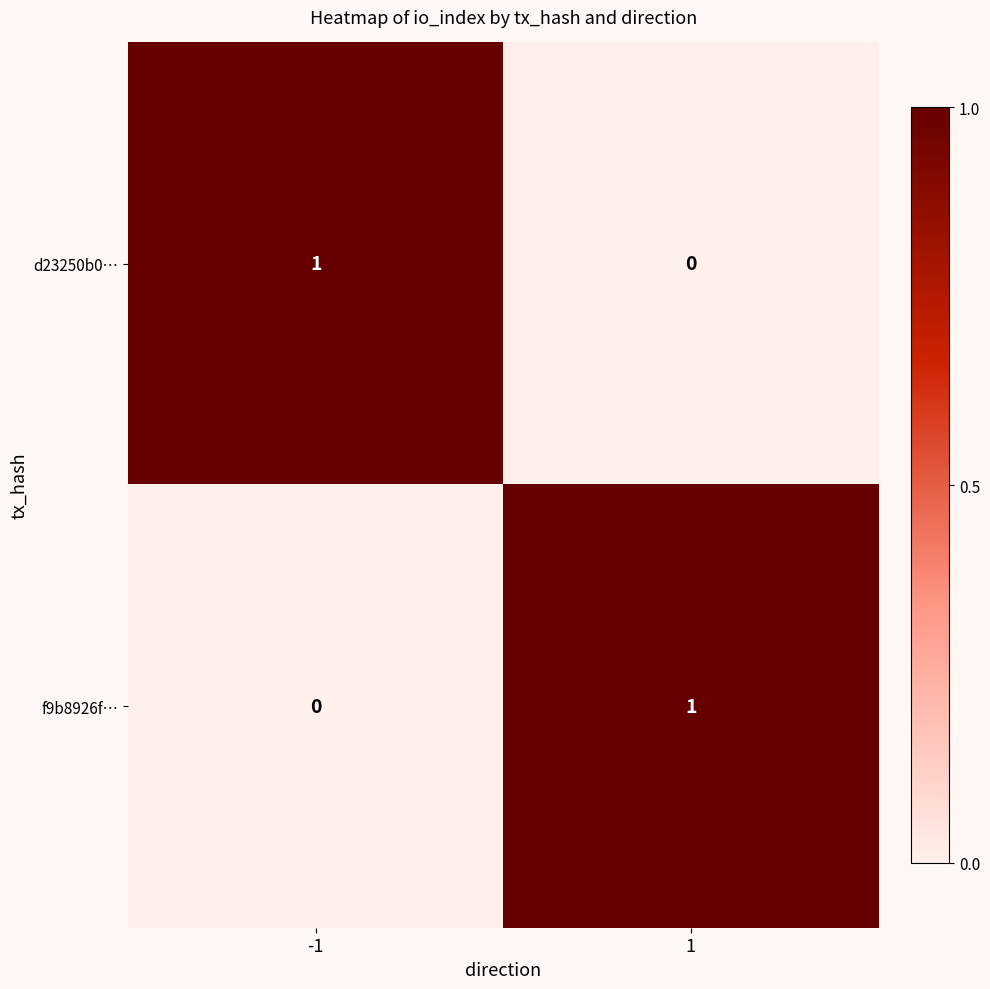

The d23250b0… series shows 1 at -1. True or false?

True